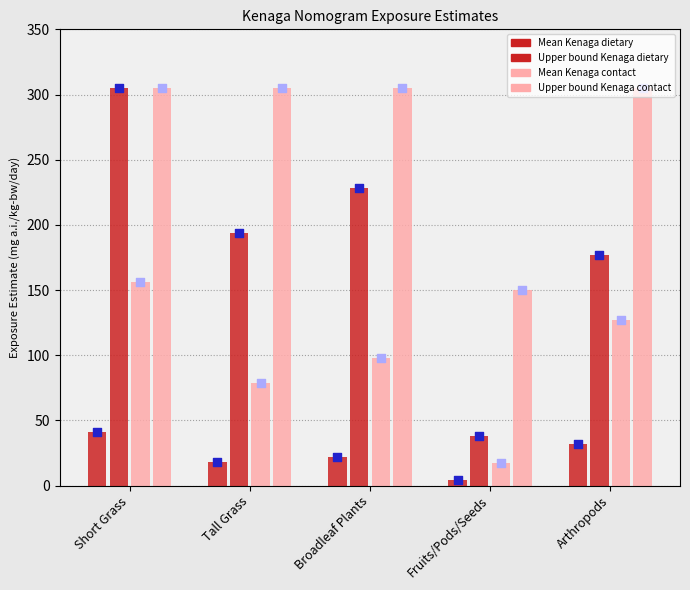

Which series reaches the maximum Y coordinate?

Upper bound Kenaga dietary